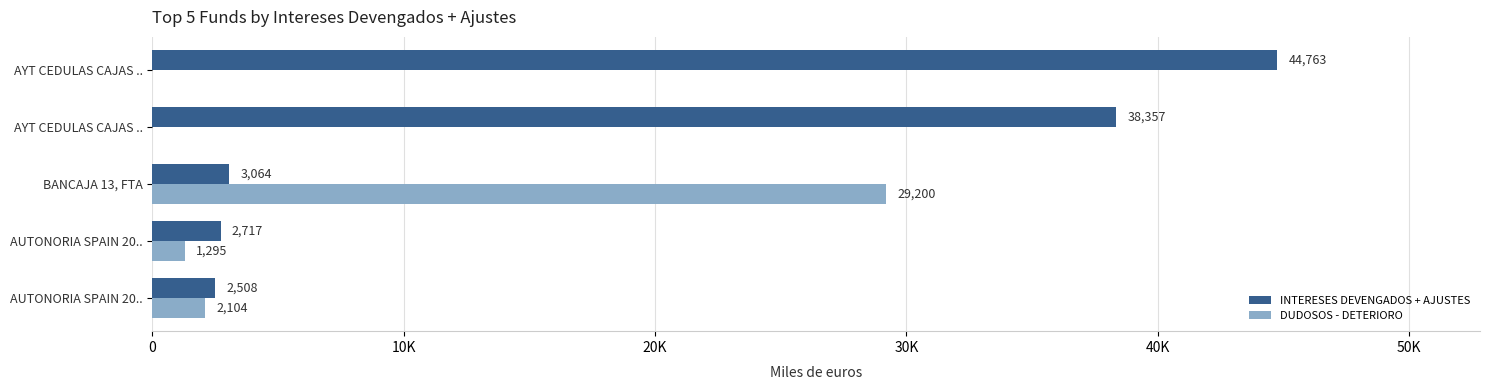

Rank the series by their average value, from highest to lowest.

INTERESES DEVENGADOS + AJUSTES, DUDOSOS - DETERIORO